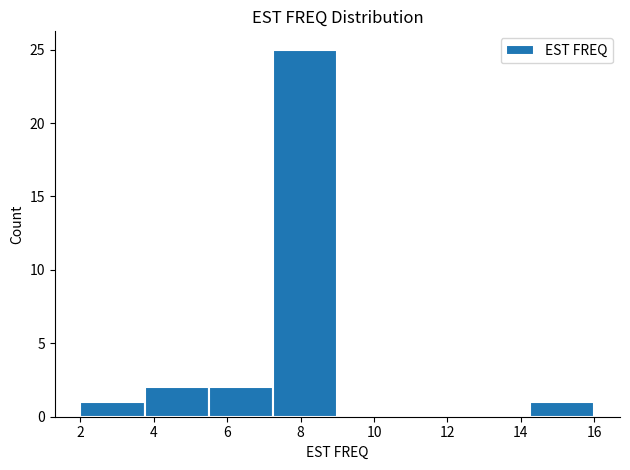

Over which range of the x-axis is the bar tallest?

7.25 to 9.00